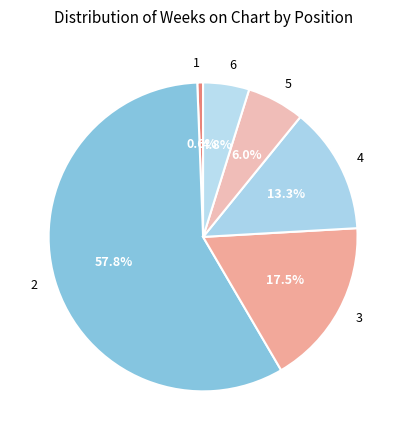

Is the sum of 2 and 6 greater than half?

Yes